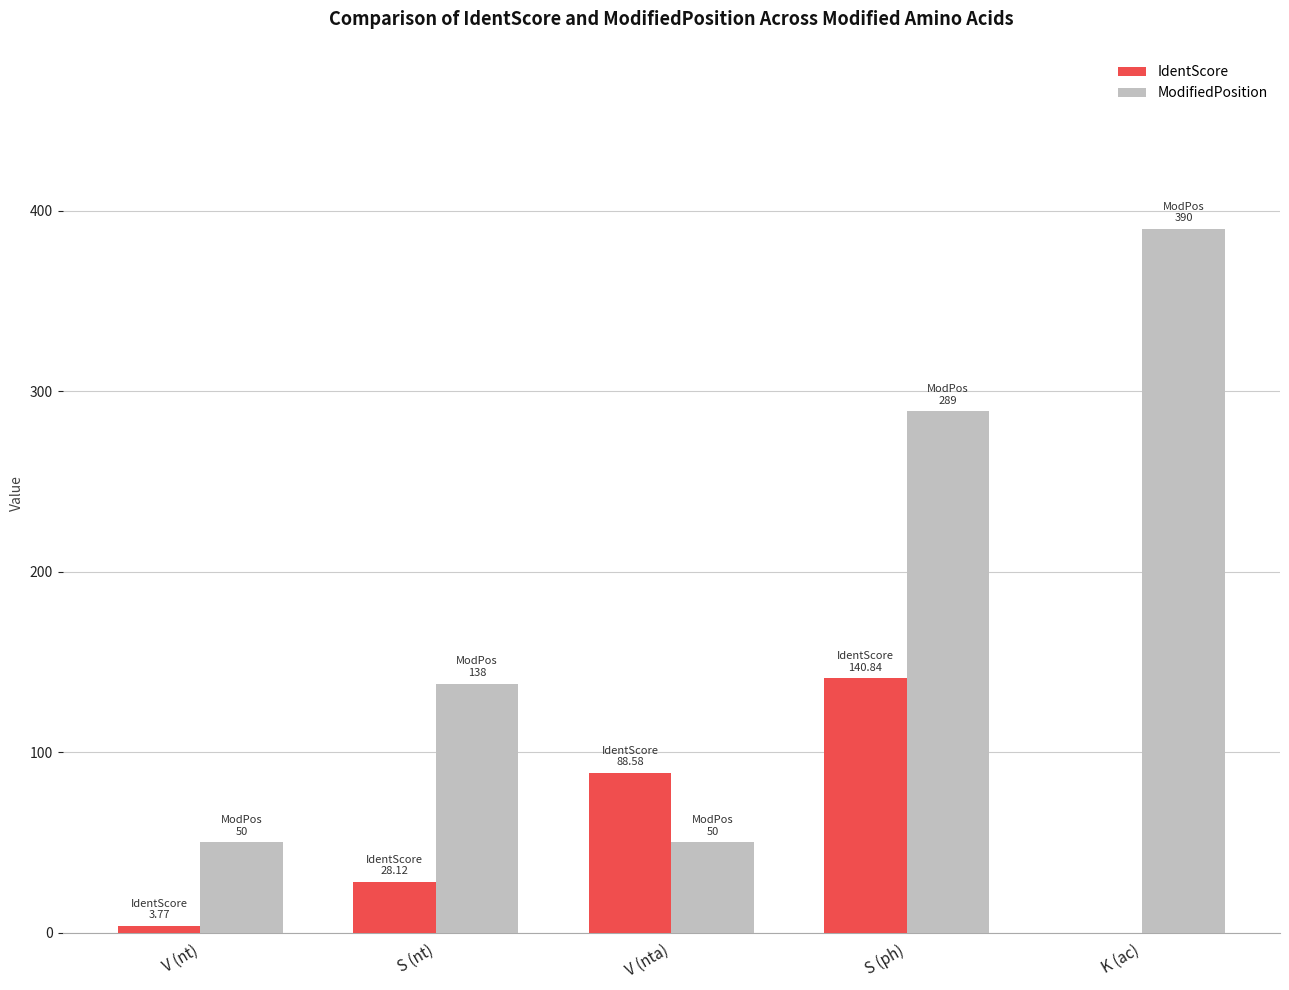

True or false: ModifiedPosition has a value of 86.0 at V (nt).

False